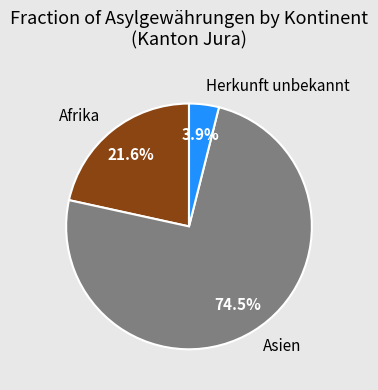

Between Afrika and Herkunft unbekannt, which is larger?

Afrika